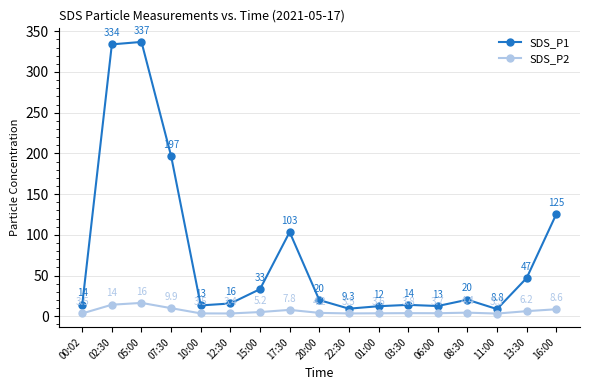

How many lines are shown in the chart?

2